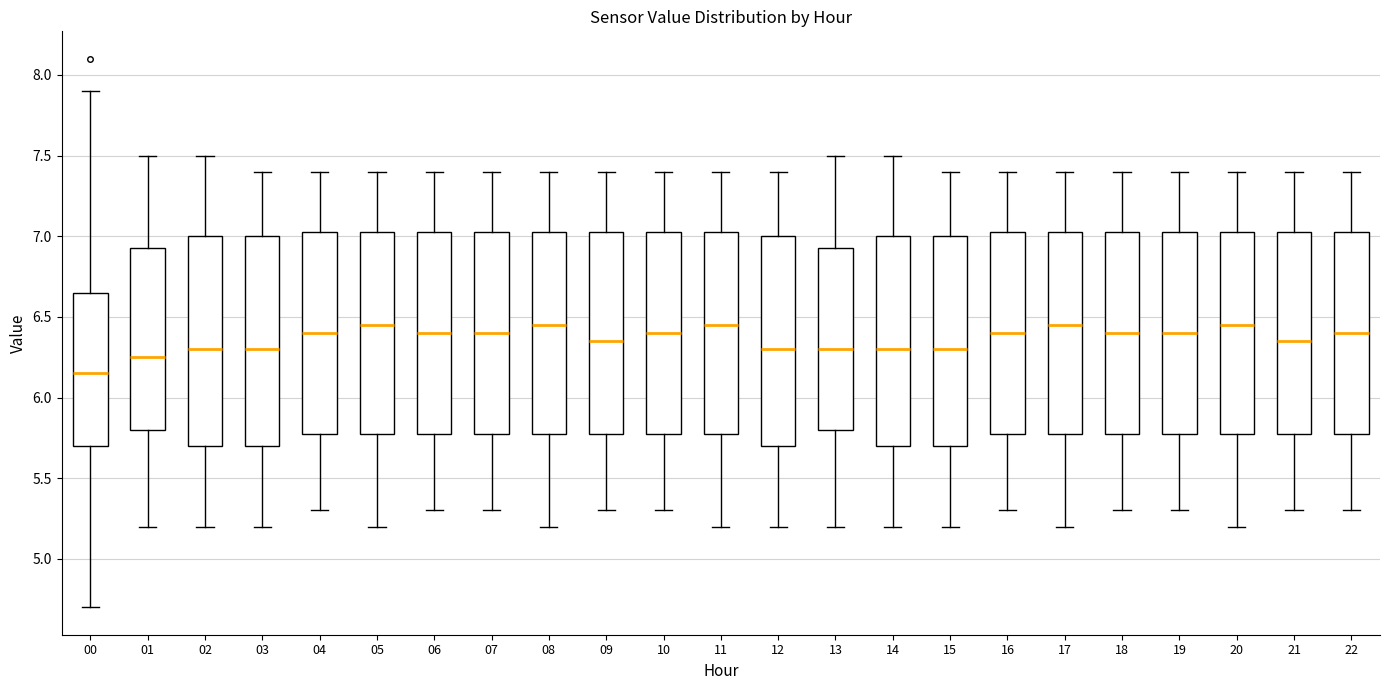

Reading left to right, read every box against the y-axis: the position of its median line, the range the box covers, and the ends of its whiskers. The values are not printed on the chart, so give them approximately, as read against the axis.

00: median 6.15, box 5.70 to 6.65, whiskers 4.70 to 7.90
01: median 6.25, box 5.80 to 6.95, whiskers 5.20 to 7.50
02: median 6.30, box 5.70 to 7.00, whiskers 5.20 to 7.50
03: median 6.30, box 5.70 to 7.00, whiskers 5.20 to 7.40
04: median 6.40, box 5.80 to 7.05, whiskers 5.30 to 7.40
05: median 6.45, box 5.80 to 7.05, whiskers 5.20 to 7.40
06: median 6.40, box 5.80 to 7.05, whiskers 5.30 to 7.40
07: median 6.40, box 5.80 to 7.05, whiskers 5.30 to 7.40
08: median 6.45, box 5.80 to 7.05, whiskers 5.20 to 7.40
09: median 6.35, box 5.80 to 7.05, whiskers 5.30 to 7.40
10: median 6.40, box 5.80 to 7.05, whiskers 5.30 to 7.40
11: median 6.45, box 5.80 to 7.05, whiskers 5.20 to 7.40
12: median 6.30, box 5.70 to 7.00, whiskers 5.20 to 7.40
13: median 6.30, box 5.80 to 6.95, whiskers 5.20 to 7.50
14: median 6.30, box 5.70 to 7.00, whiskers 5.20 to 7.50
15: median 6.30, box 5.70 to 7.00, whiskers 5.20 to 7.40
16: median 6.40, box 5.80 to 7.05, whiskers 5.30 to 7.40
17: median 6.45, box 5.80 to 7.05, whiskers 5.20 to 7.40
18: median 6.40, box 5.80 to 7.05, whiskers 5.30 to 7.40
19: median 6.40, box 5.80 to 7.05, whiskers 5.30 to 7.40
20: median 6.45, box 5.80 to 7.05, whiskers 5.20 to 7.40
21: median 6.35, box 5.80 to 7.05, whiskers 5.30 to 7.40
22: median 6.40, box 5.80 to 7.05, whiskers 5.30 to 7.40